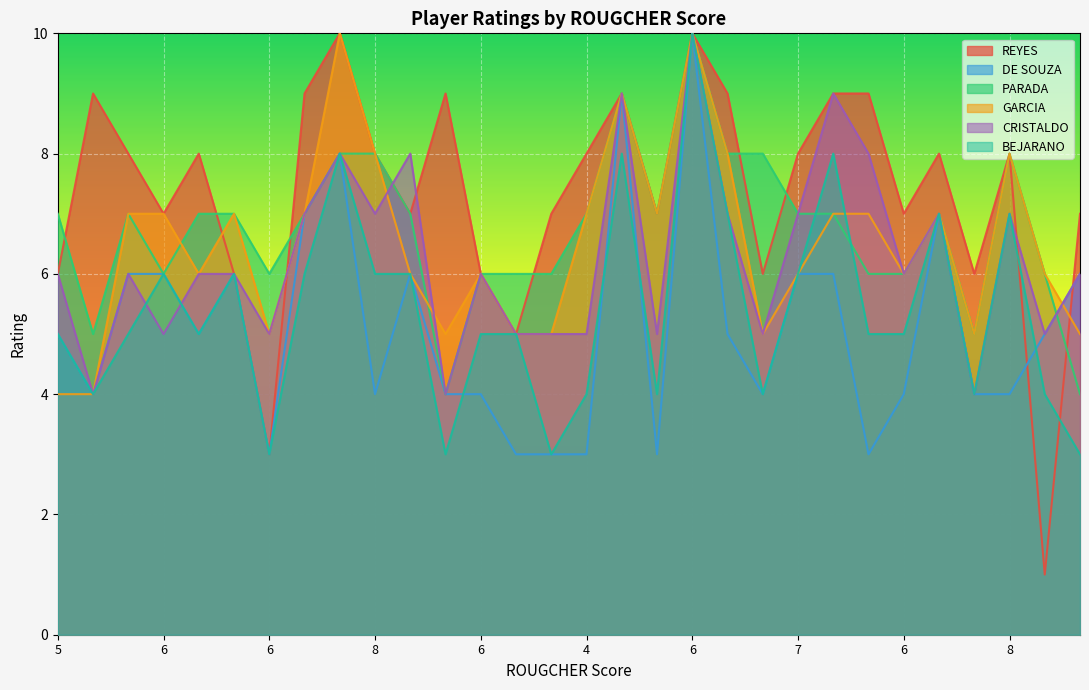

What are all the series names shown in the legend?

REYES, DE SOUZA, PARADA, GARCIA, CRISTALDO, BEJARANO